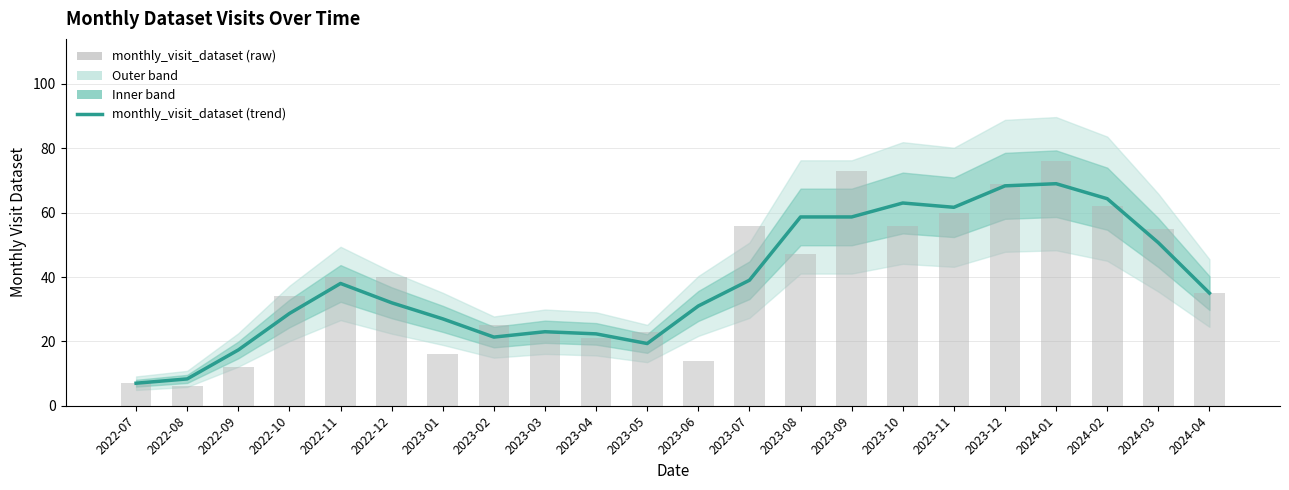

How many data points does each series have?

22